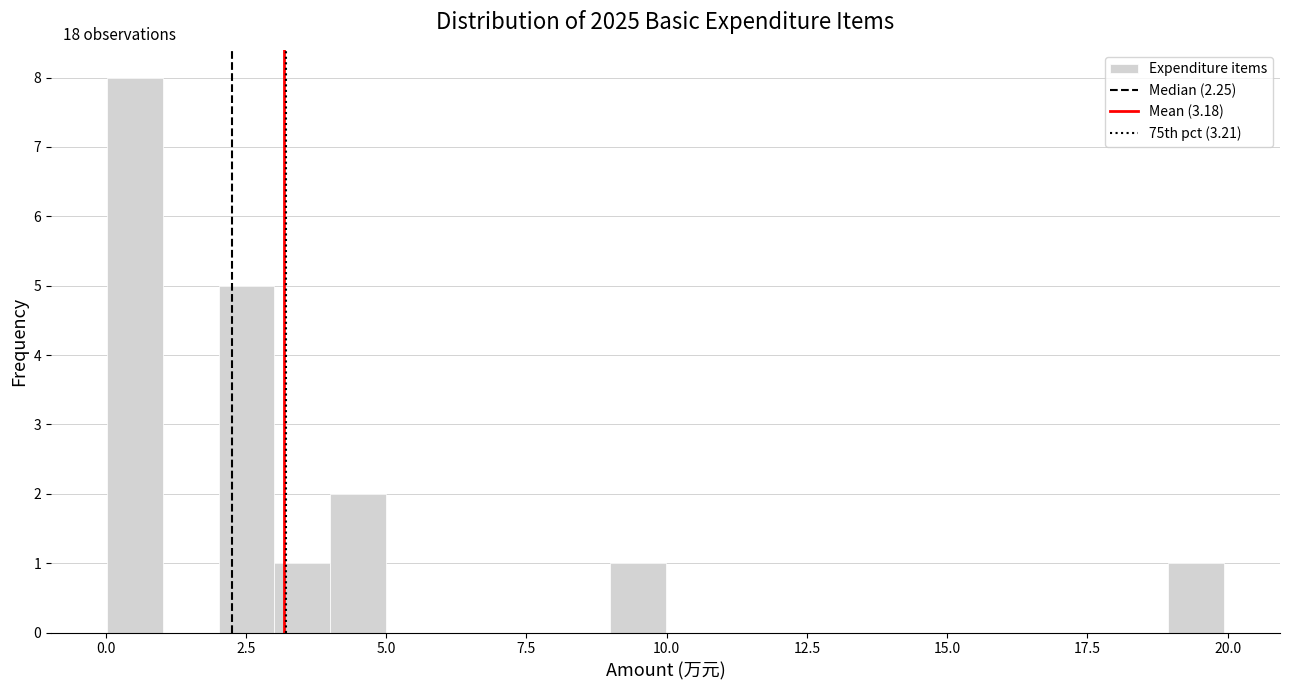

Read against the x-axis, roughly where is the centre of the tallest bar?

0.5